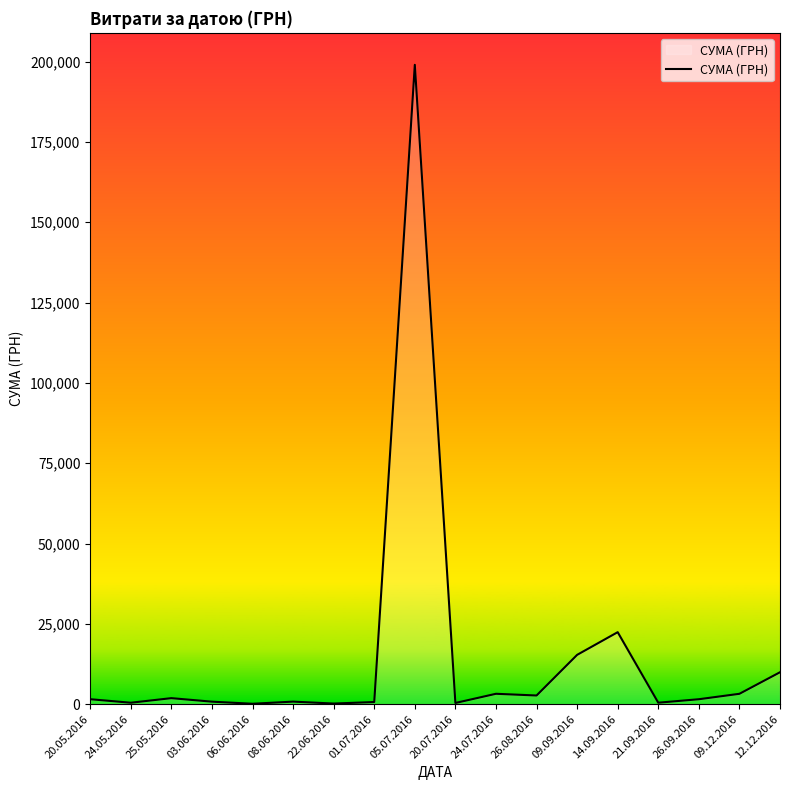

What is the difference between the maximum and minimum values?

198880.0